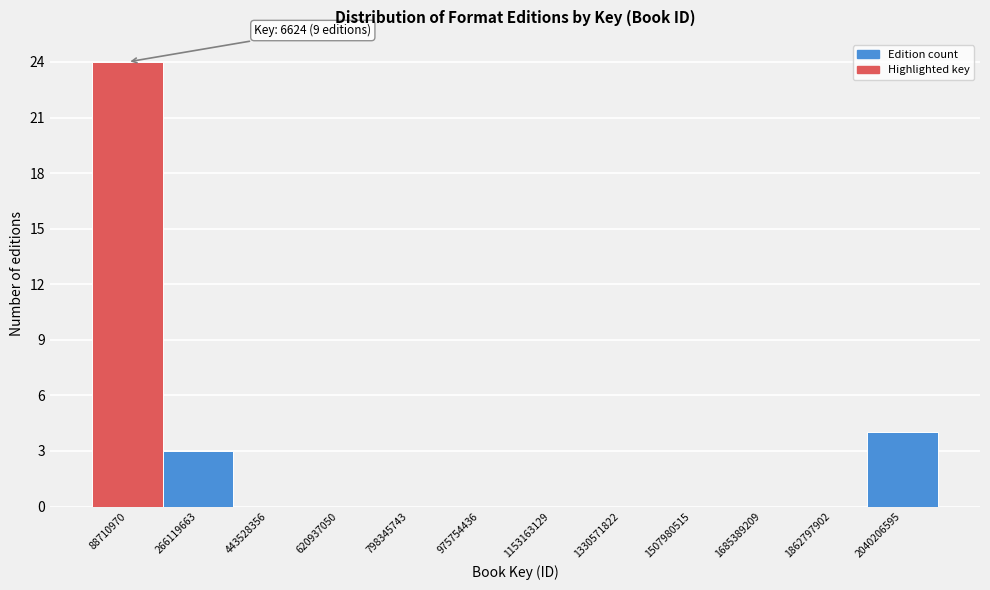

Over which range of the x-axis is the bar tallest?

0 to 180000000